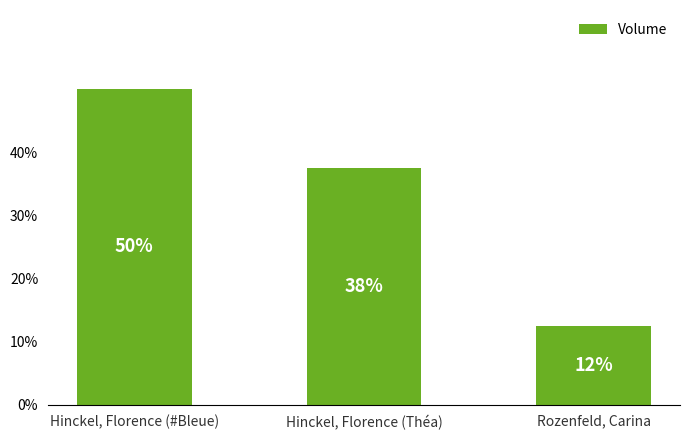

Does the chart contain any negative values?

No